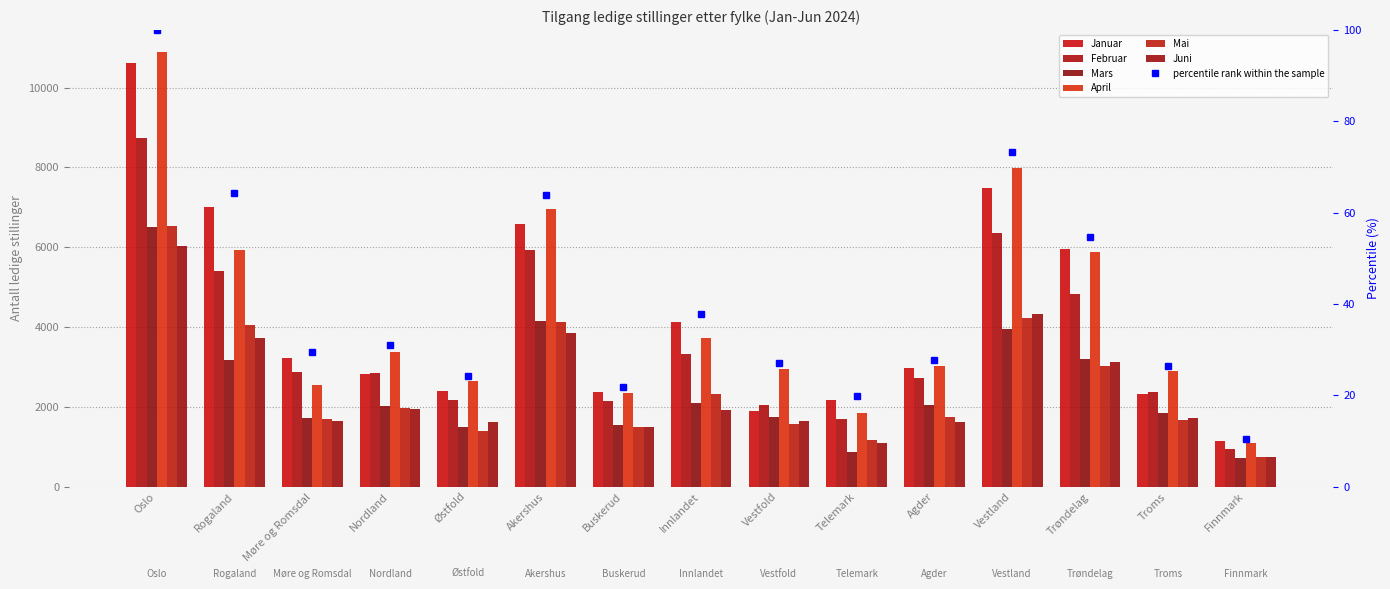

What is the difference between the April values at Akershus and Møre og Romsdal?

4428